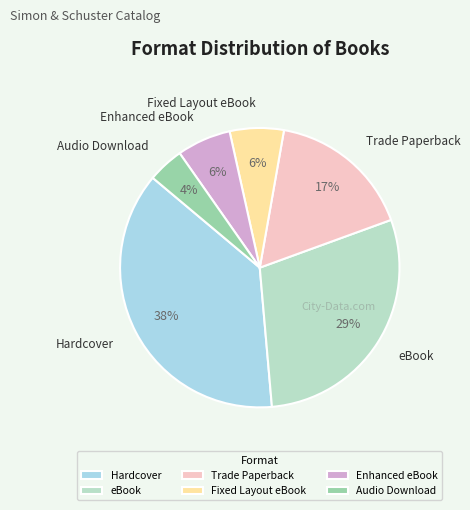

Combined, do Fixed Layout eBook and eBook account for over 50%?

No